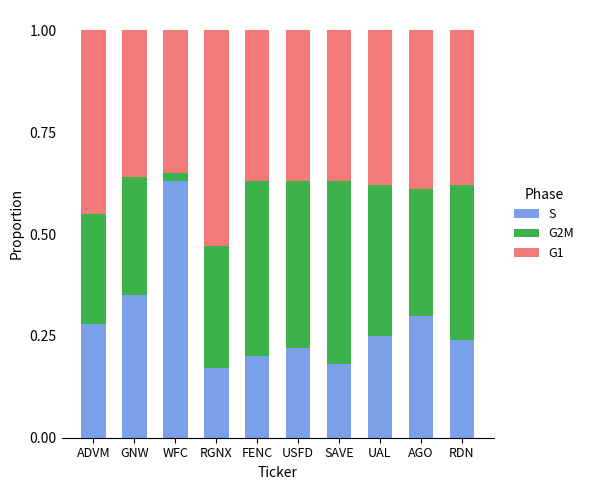

The value of S at SAVE is 0.1. True or false?

False